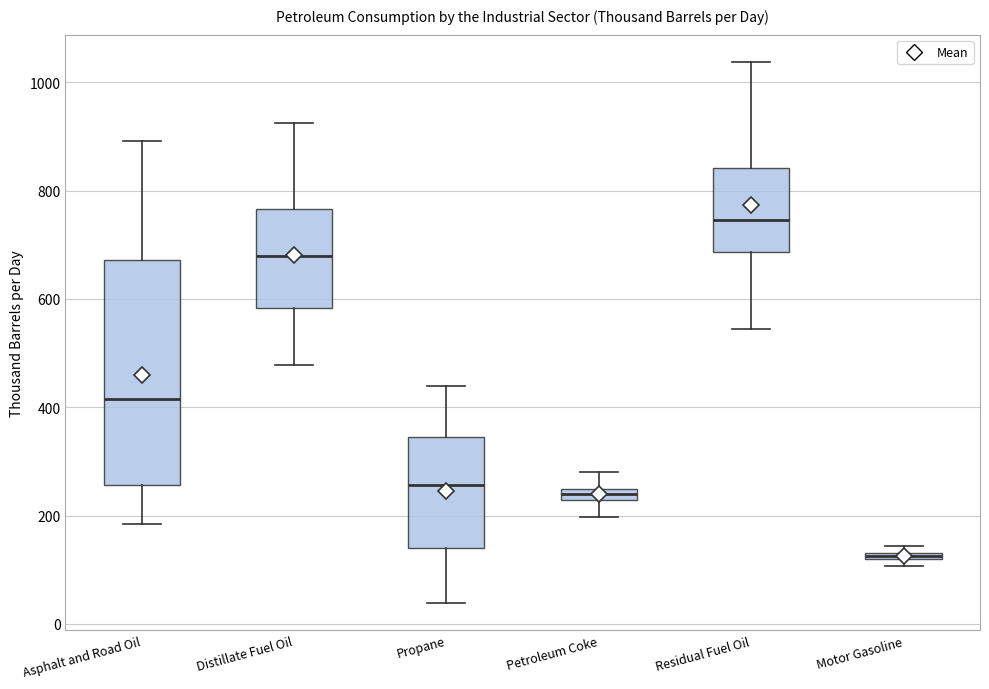

Which box's median line is the highest?

Residual Fuel Oil